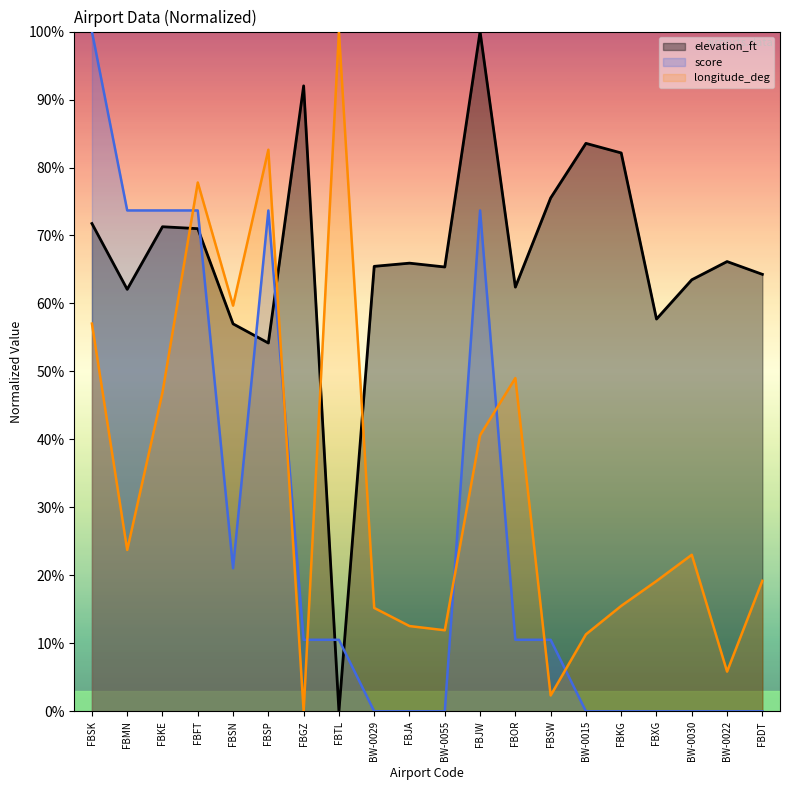

True or false: elevation_ft has a value of 71.3 at FBKE.

True